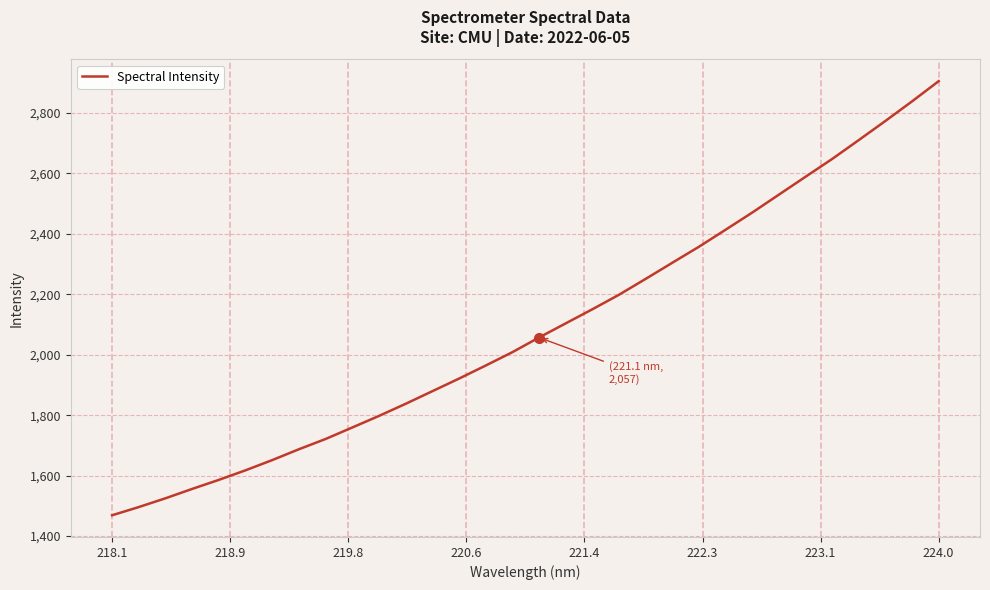

How many lines are shown in the chart?

1